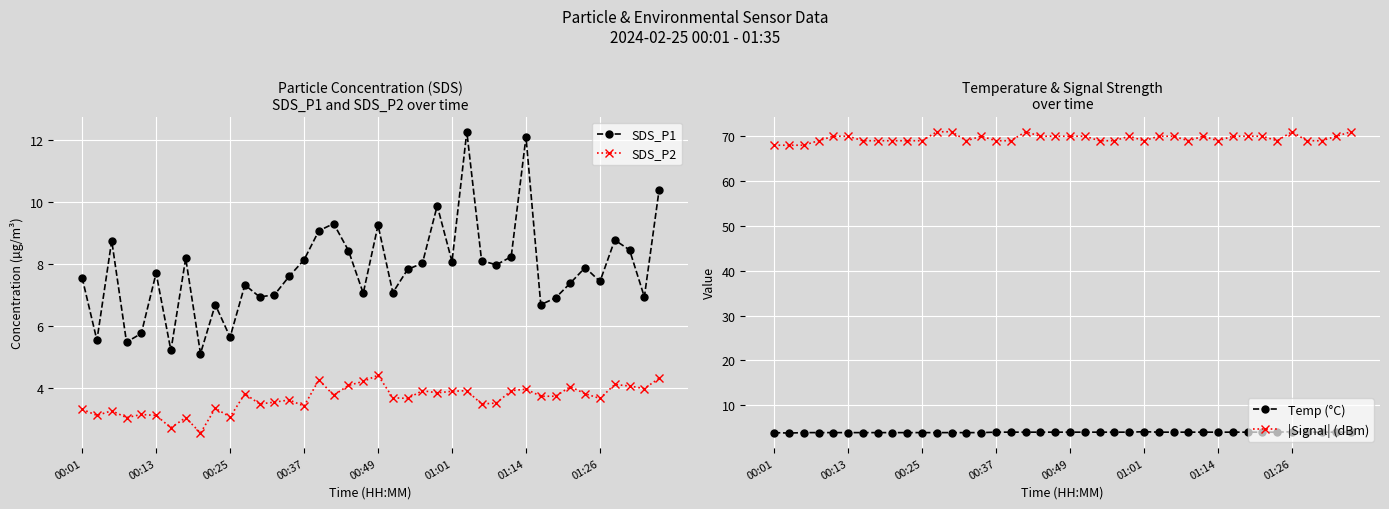

Read the Temp (°C) value at 37.

4.0